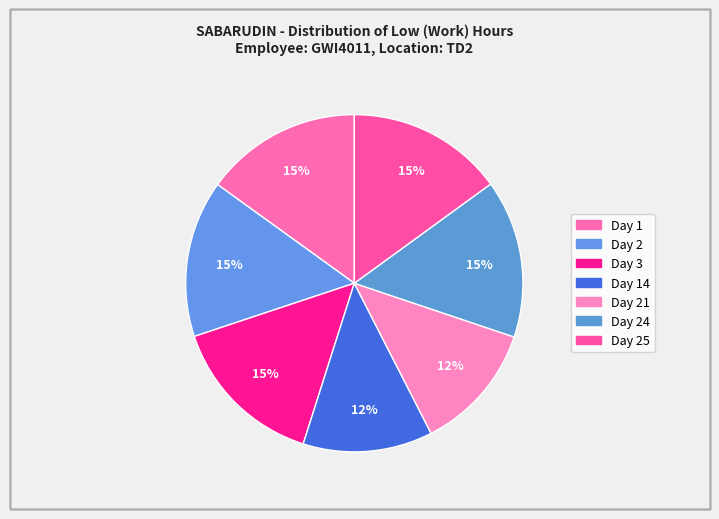

Is there any slice that represents more than half of the pie?

No